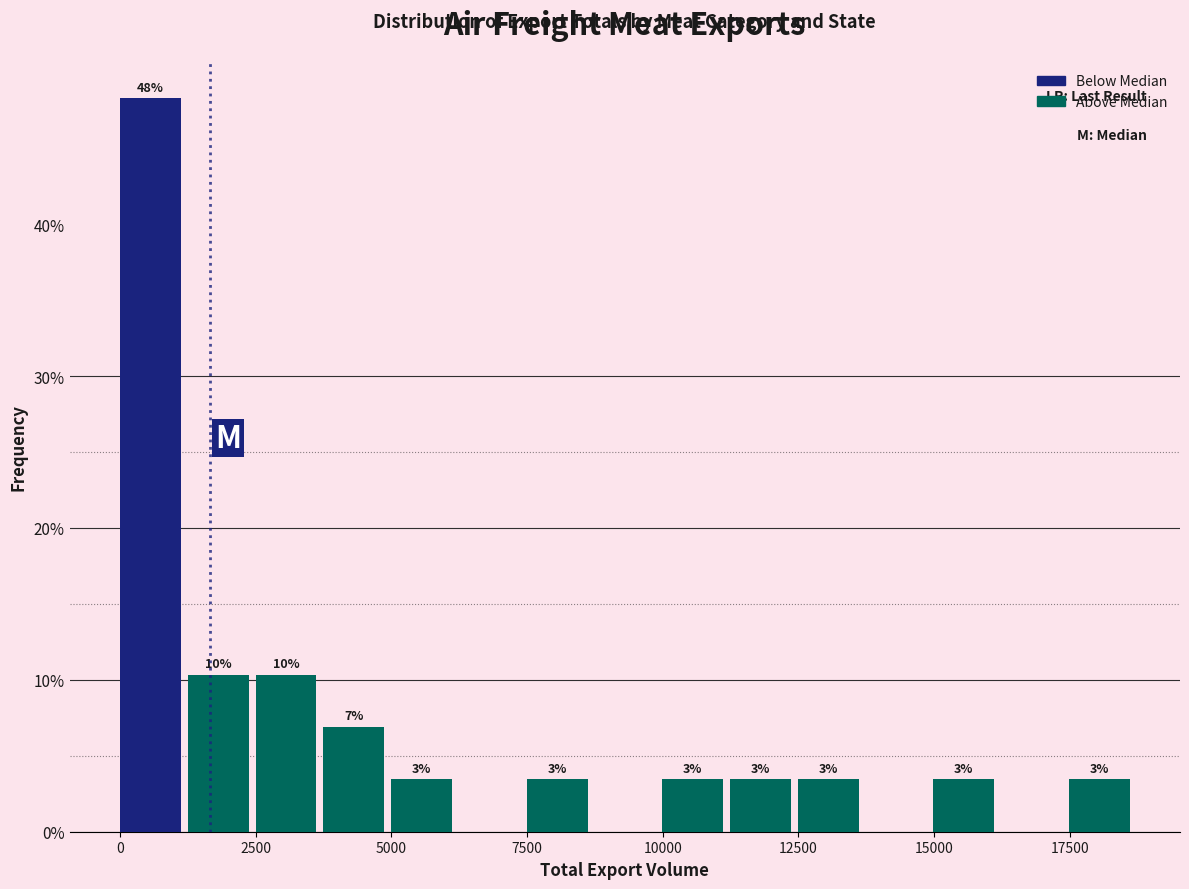

Around what value on the x-axis is the tallest bar? Give the approximate position of its centre, as read against the axis.

500